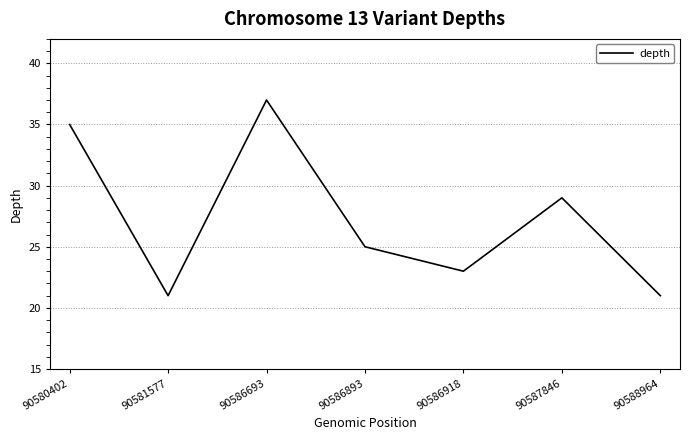

At which category does the chart reach its peak across all series?

90586693